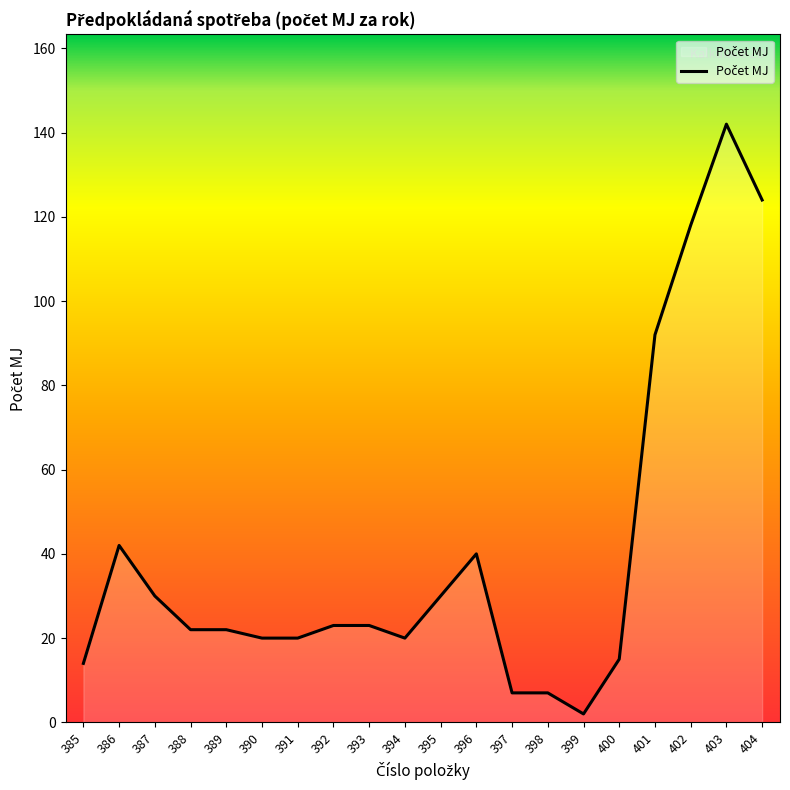

Count the number of data series in this chart.

1